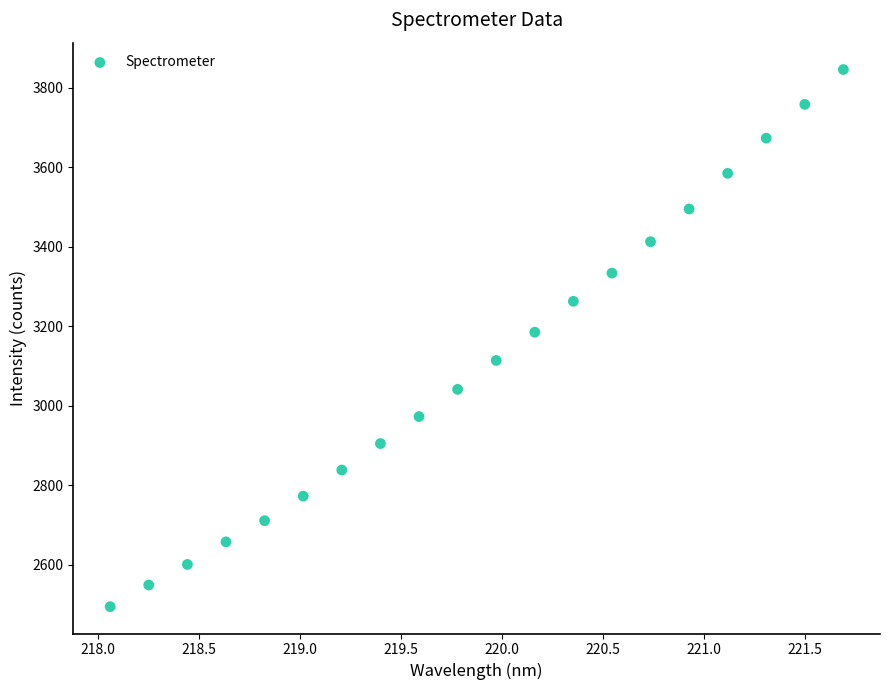

What is the range of X values (max minus min)?

3.6